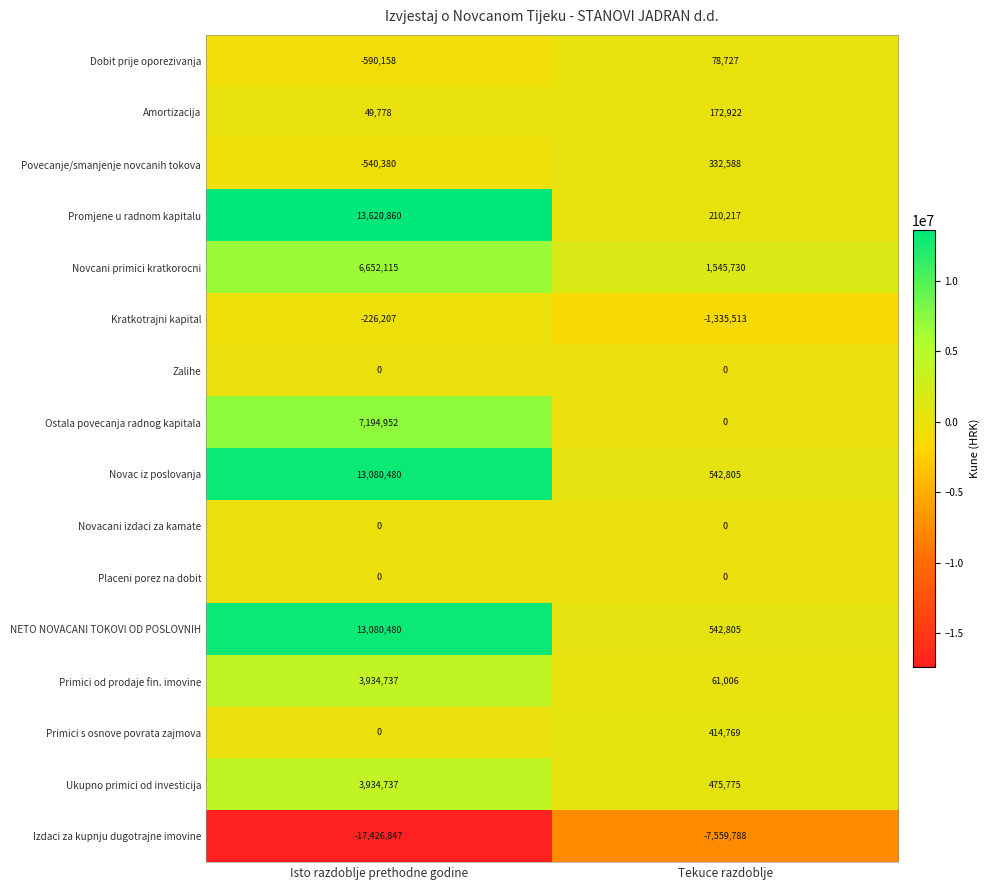

The Amortizacija series shows 70788 at Isto razdoblje prethodne godine. True or false?

False